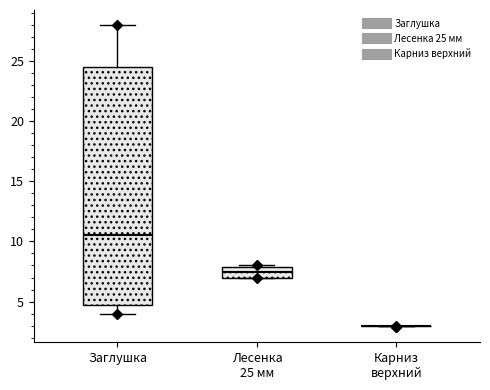

Comparing the boxes themselves (not the whiskers), which one is the tallest?

Заглушка